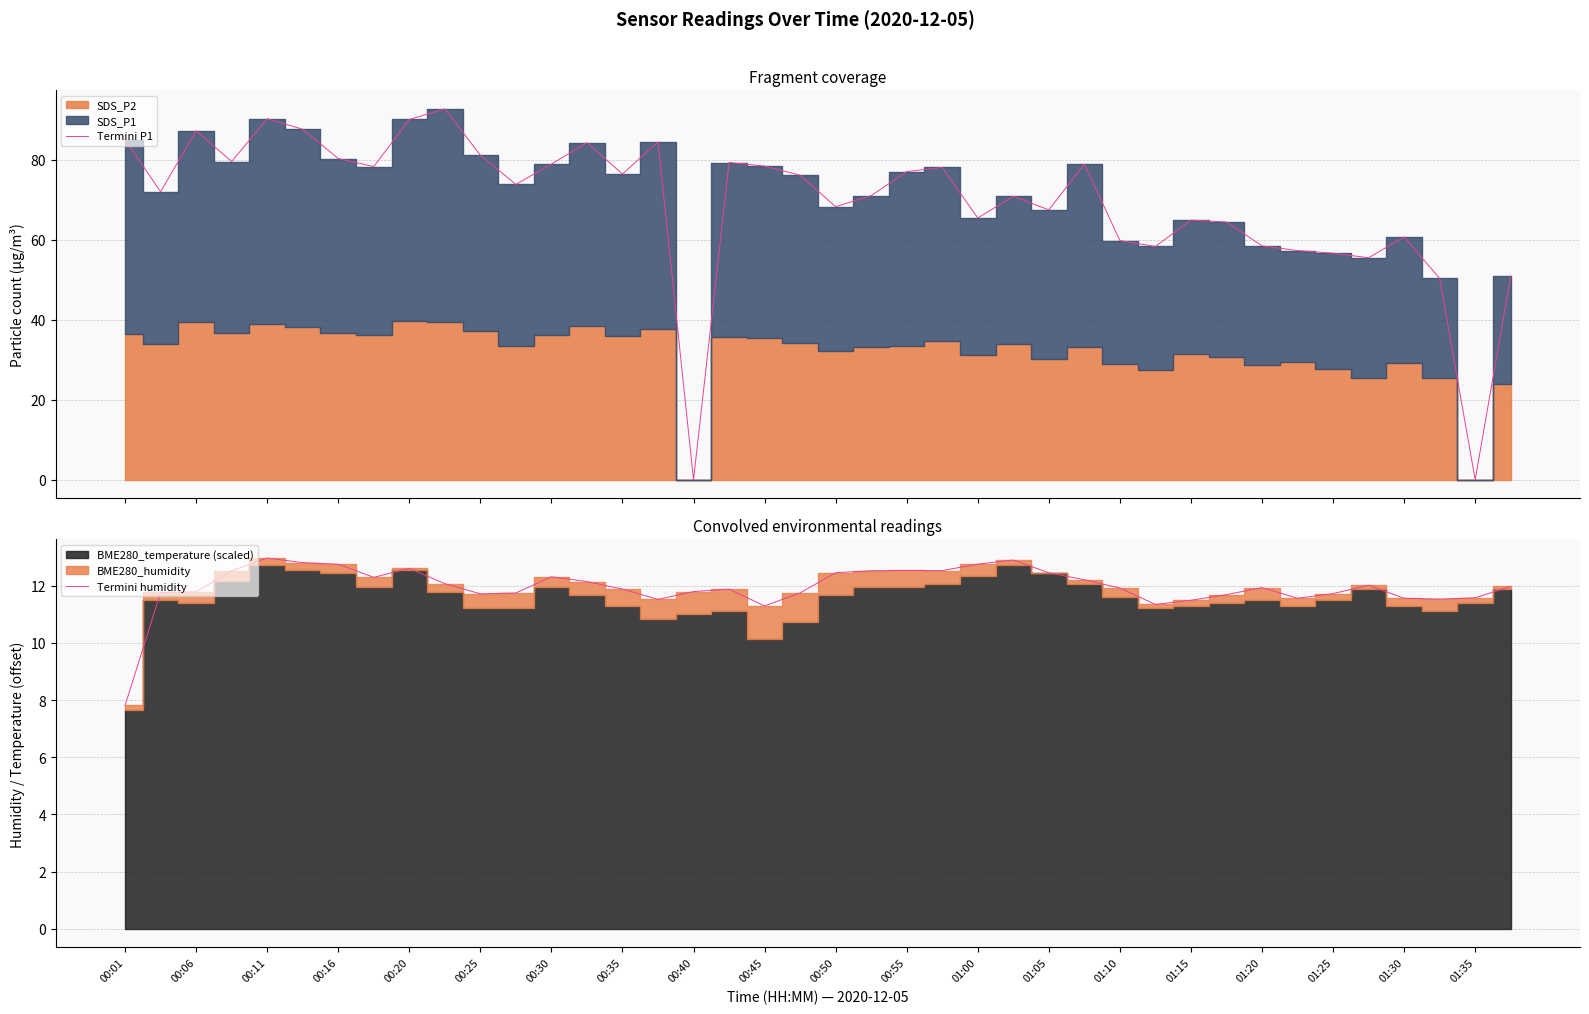

The Termini humidity series shows 12.4 at 00:50. True or false?

True